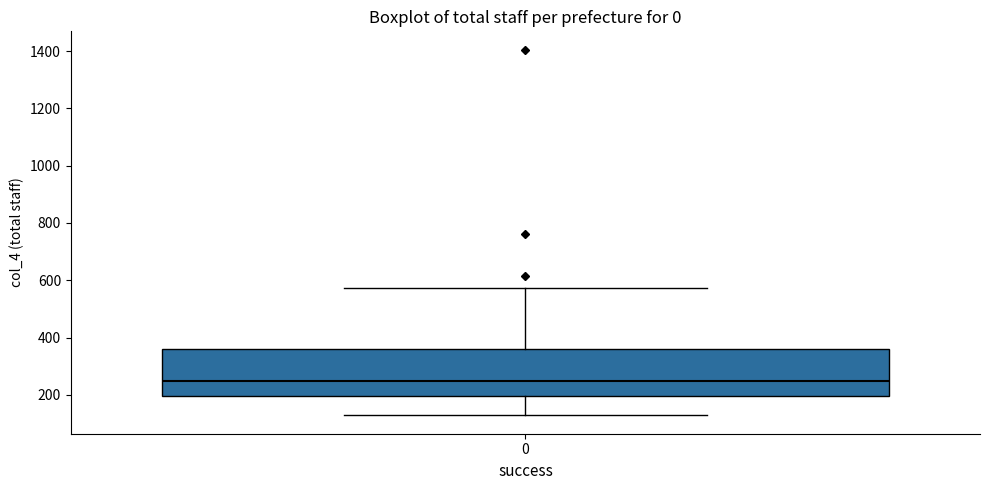

Where does the upper whisker of the box at x = 0 end on the y-axis? The values are not printed on the chart, so give them approximately, as read against the axis.

580